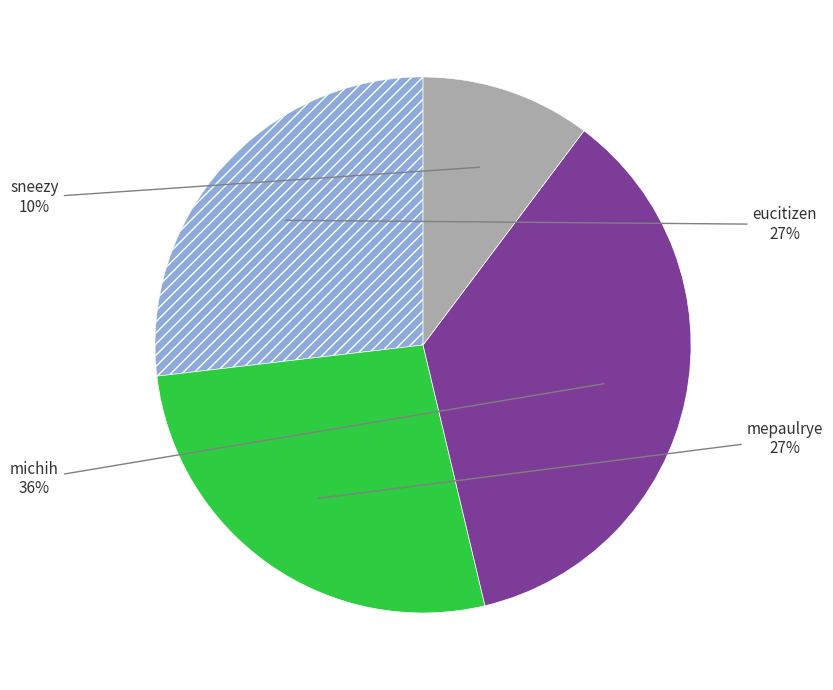

Does any single category account for the majority?

No